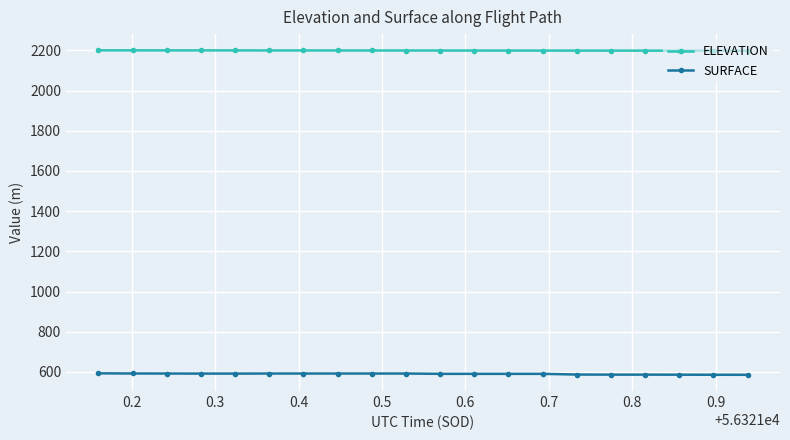

What is the value of the SURFACE point at the 11th from the left?

590.3